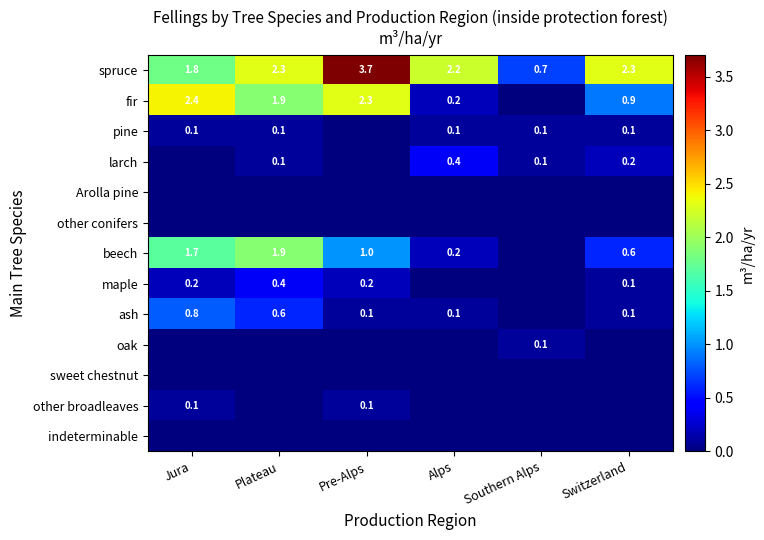

The spruce series shows 0.6 at Switzerland. True or false?

False